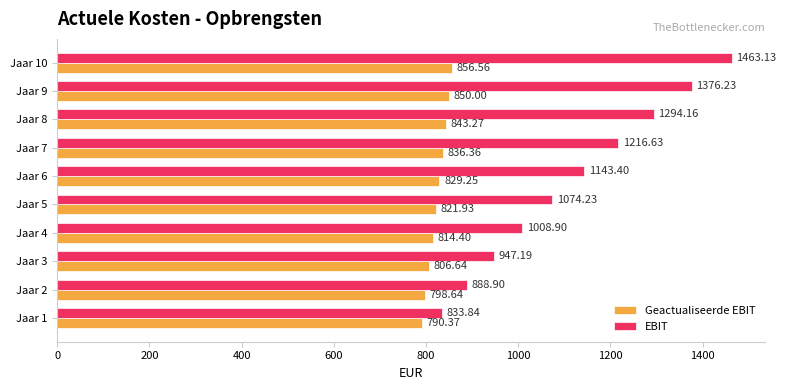

Rank the categories by EBIT value from highest to lowest.

Jaar 10, Jaar 9, Jaar 8, Jaar 7, Jaar 6, Jaar 5, Jaar 4, Jaar 3, Jaar 2, Jaar 1